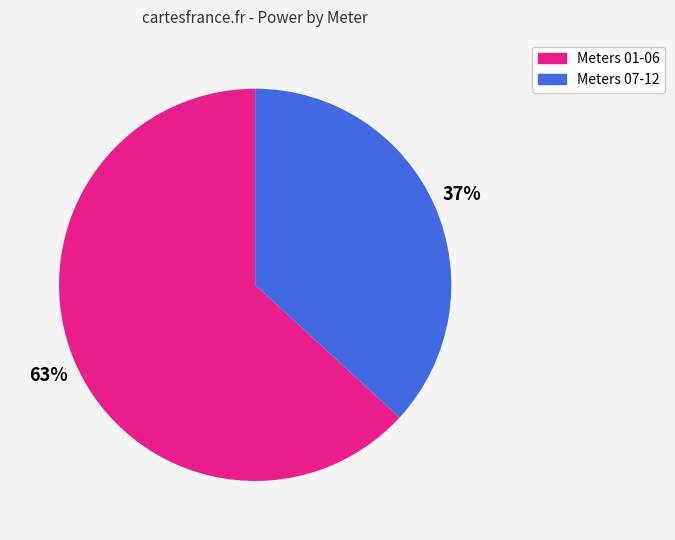

Which category has the biggest portion of the pie?

Meters 01-06